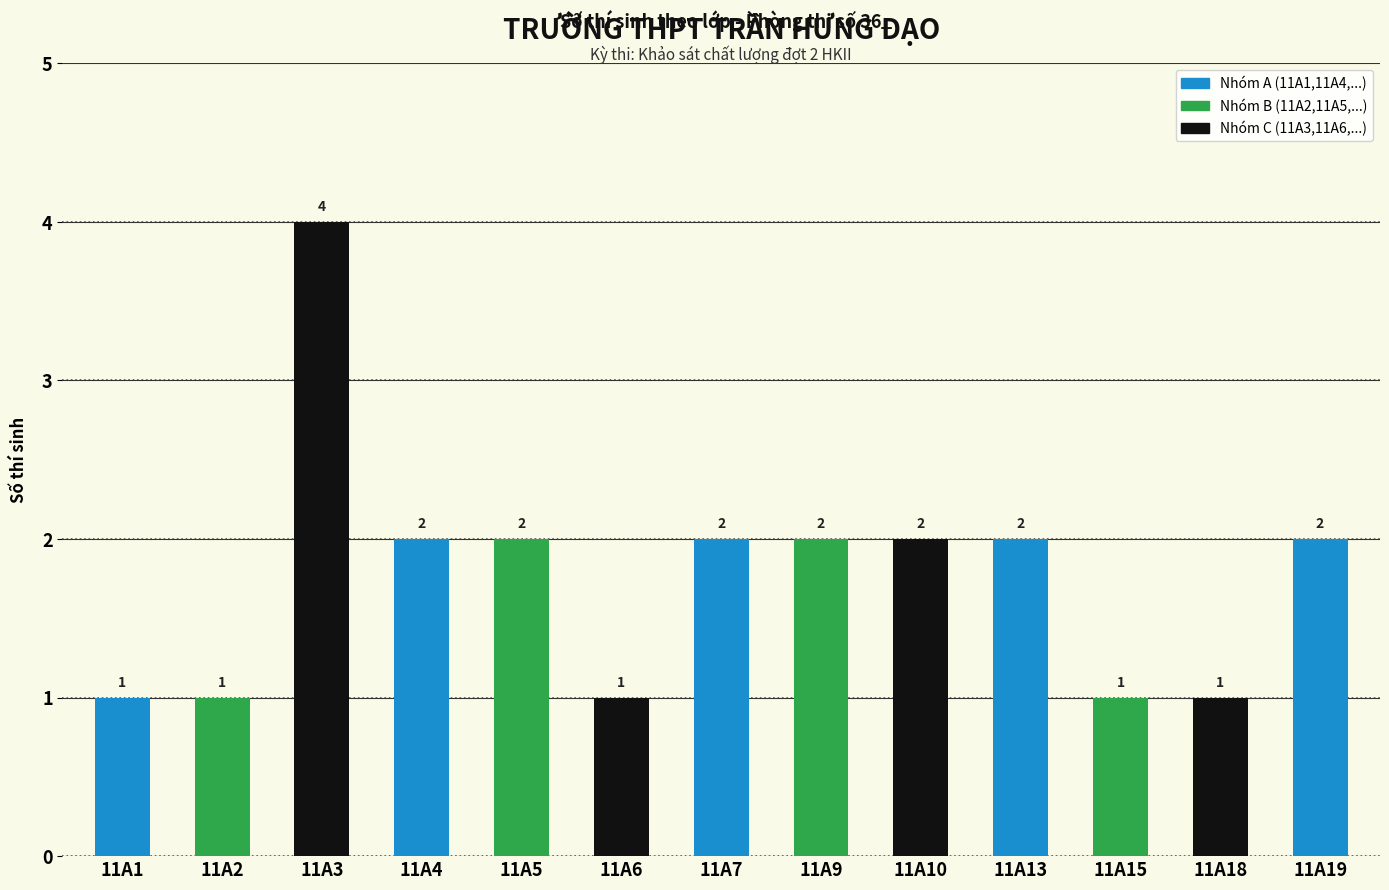

Reading left to right, extract all data points from this chart.

11A1=1	11A2=1	11A3=4	11A4=2	11A5=2	11A6=1	11A7=2	11A9=2	11A10=2	11A13=2	11A15=1	11A18=1	11A19=2